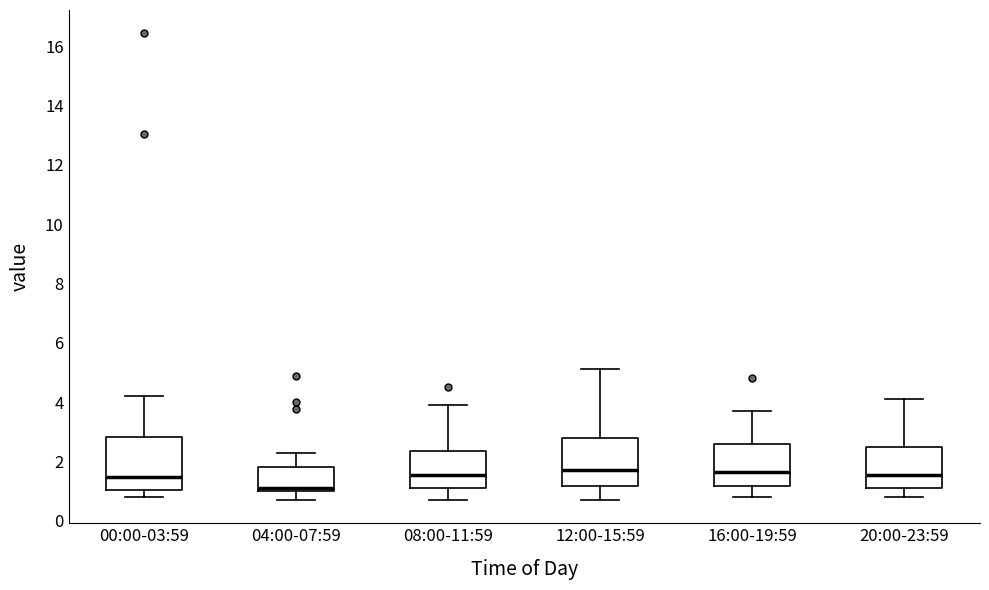

Reading left to right, read every box against the y-axis: the position of its median line, the range the box covers, and the ends of its whiskers. The values are not printed on the chart, so give them approximately, as read against the axis.

00:00-03:59: median 1.4, box 1.0 to 2.8, whiskers 0.8 to 4.2
04:00-07:59: median 1.2, box 1.0 to 1.8, whiskers 0.8 to 2.2
08:00-11:59: median 1.6, box 1.2 to 2.4, whiskers 0.8 to 4.0
12:00-15:59: median 1.8, box 1.2 to 2.8, whiskers 0.8 to 5.2
16:00-19:59: median 1.6, box 1.2 to 2.6, whiskers 0.8 to 3.8
20:00-23:59: median 1.6, box 1.2 to 2.4, whiskers 0.8 to 4.2